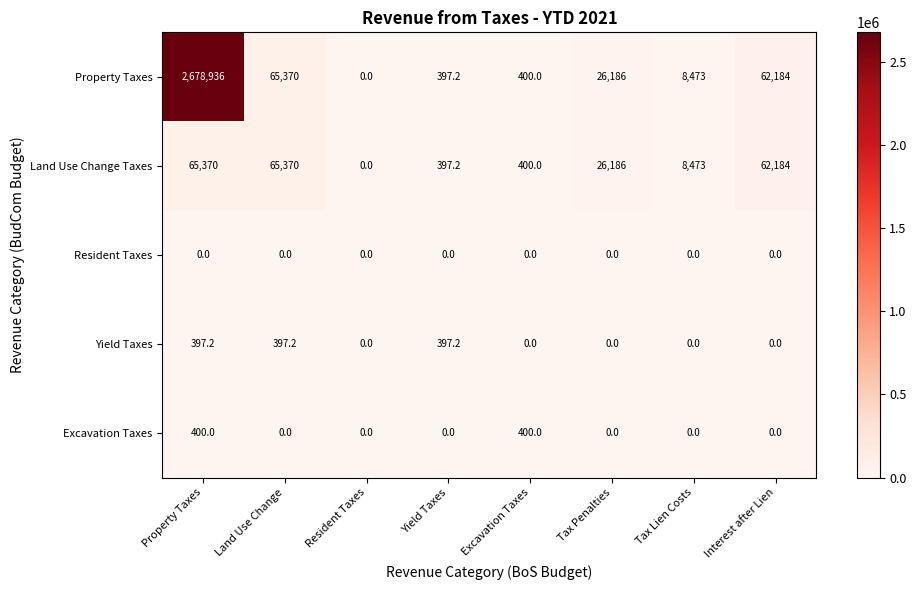

At which label is Land Use Change Taxes closest to 32685?

Tax Penalties